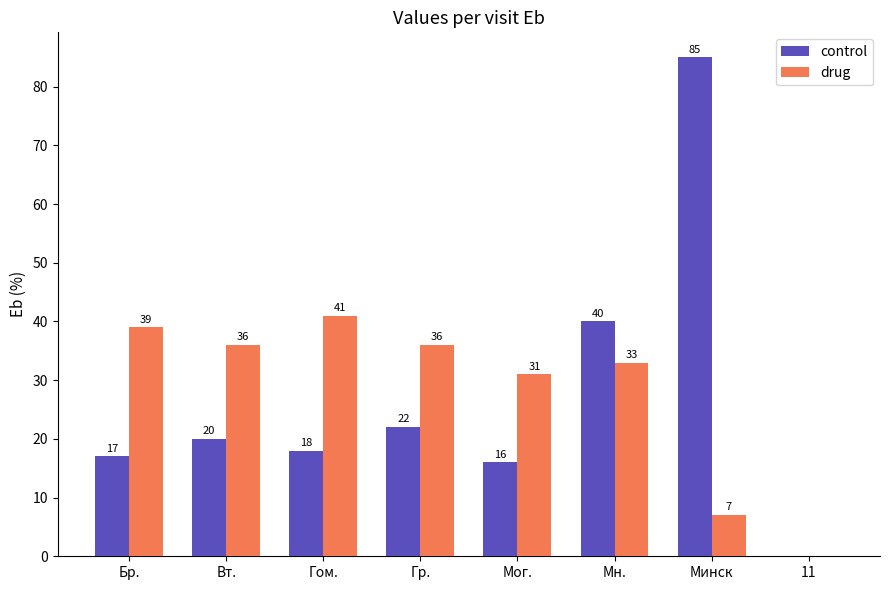

At which label is control closest to 42?

Мн.